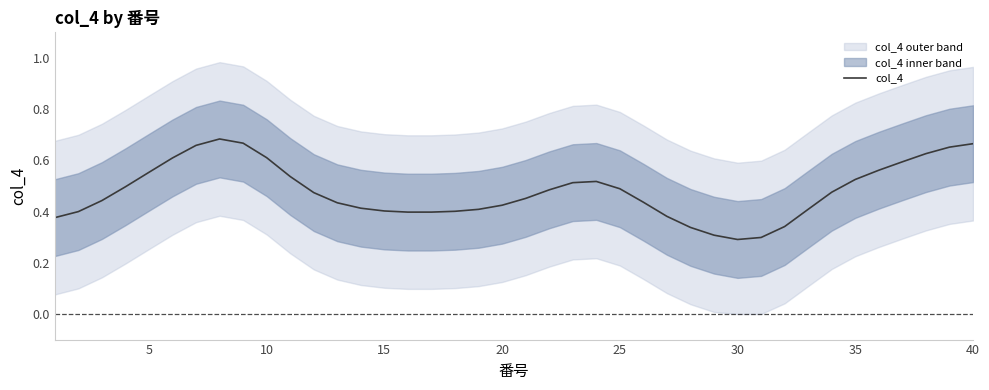

Is it true that col_4 equals 0.4 at 15?

True